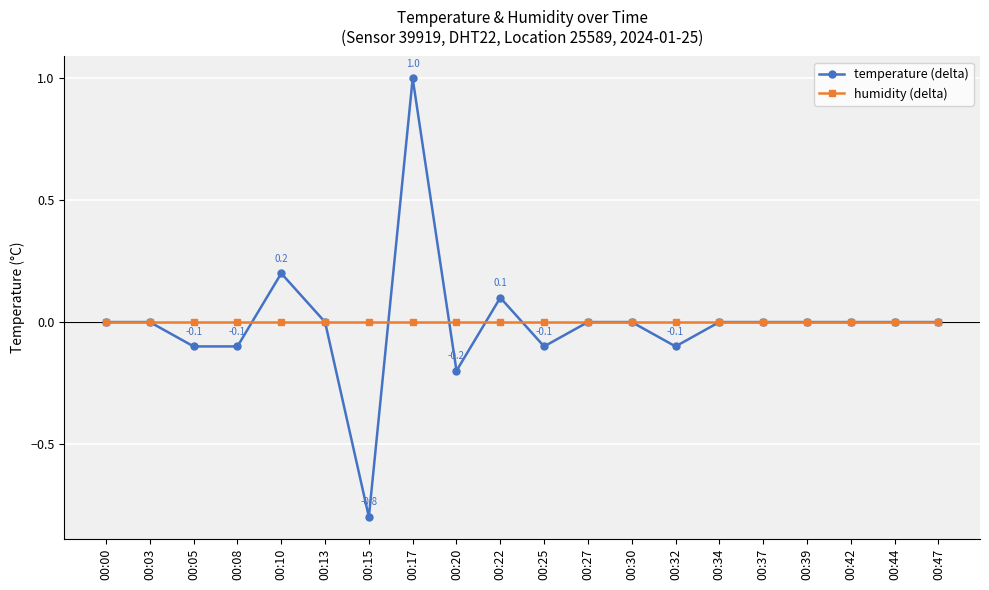

Reading right to left, what are all the values shown in this chart?

temperature (delta): 00:47=0.0	00:44=0.0	00:42=0.0	00:39=0.0	00:37=0.0	00:34=0.0	00:32=-0.1	00:30=0.0	00:27=0.0	00:25=-0.1	00:22=0.1	00:20=-0.2	00:17=1.0	00:15=-0.8	00:13=0.0	00:10=0.2	00:08=-0.1	00:05=-0.1	00:03=0.0	00:00=0.0
humidity (delta): 00:47=0.0	00:44=0.0	00:42=0.0	00:39=0.0	00:37=0.0	00:34=0.0	00:32=0.0	00:30=0.0	00:27=0.0	00:25=0.0	00:22=0.0	00:20=0.0	00:17=0.0	00:15=0.0	00:13=0.0	00:10=0.0	00:08=0.0	00:05=0.0	00:03=0.0	00:00=0.0